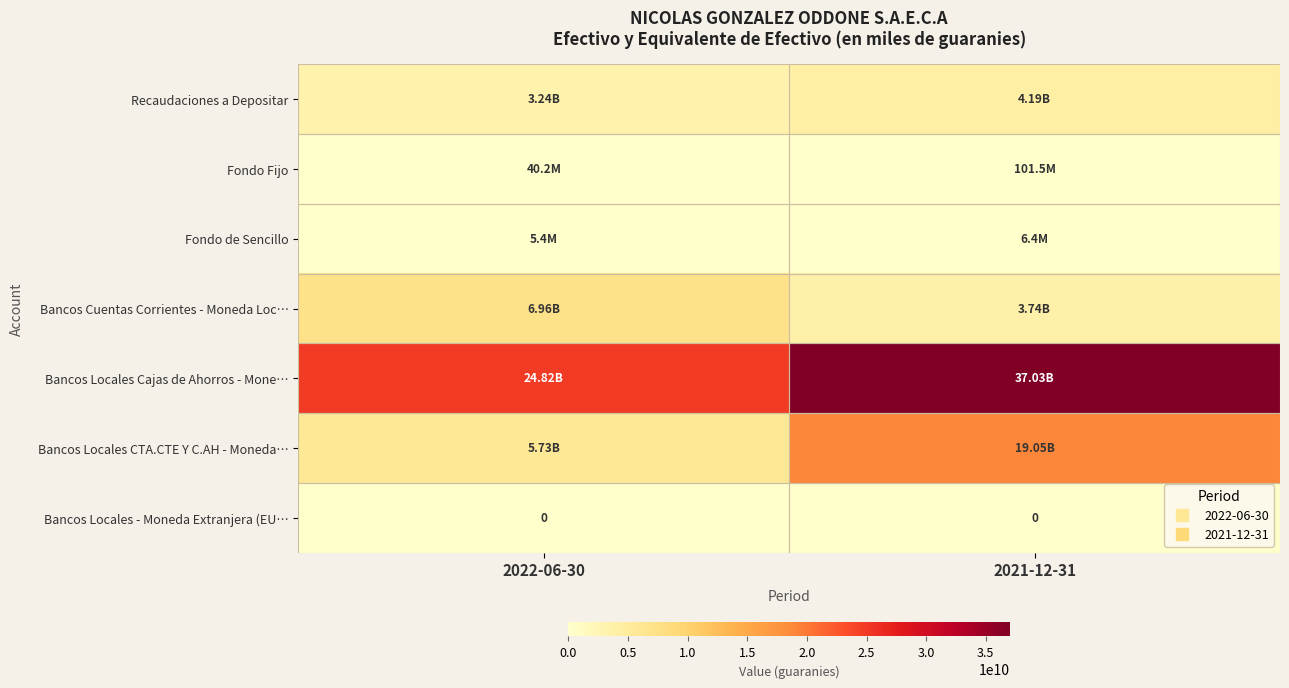

How many distinct data groups are displayed?

7